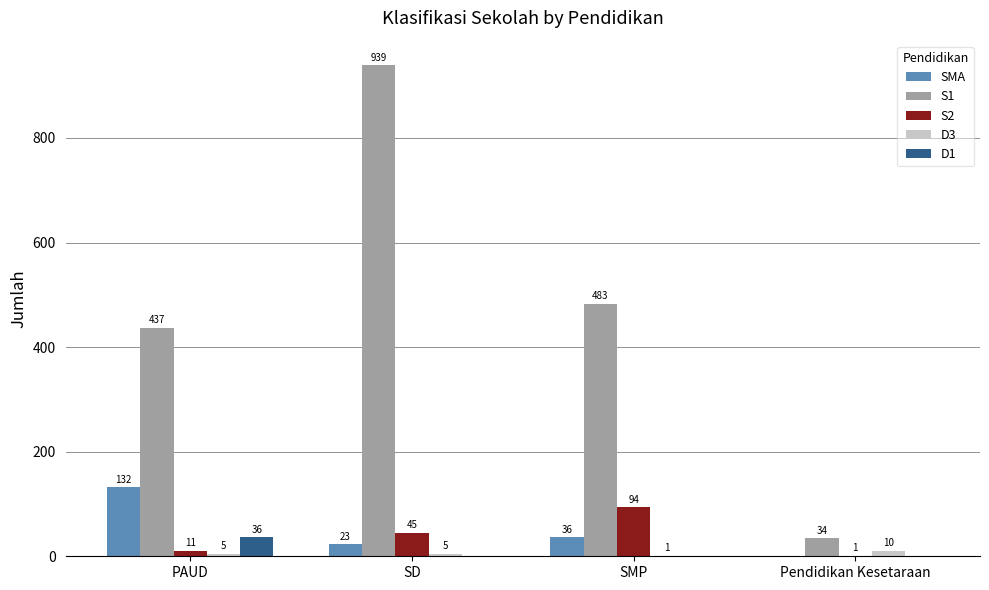

What is the sum of all S1 values?

1893